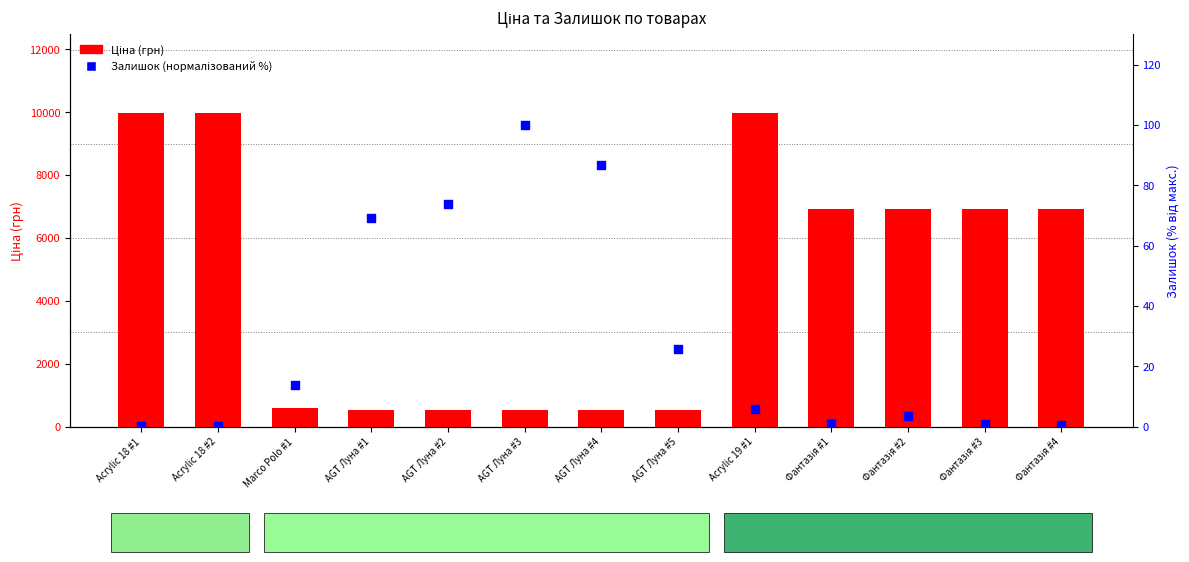

Which series has the widest spread of Y values?

Ціна (грн)